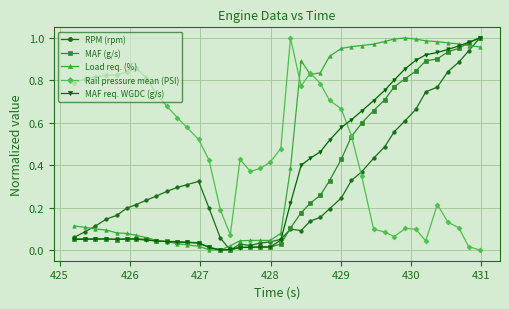

What are all the series names shown in the legend?

RPM (rpm), MAF (g/s), Load req. (%), Rail pressure mean (PSI), MAF req. WGDC (g/s)